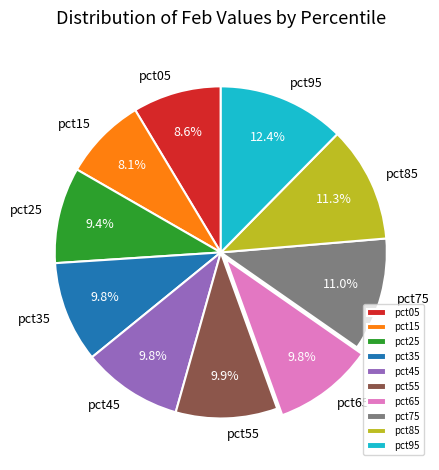

What is the ratio of the value at pct75 to the value at pct35?

1.1